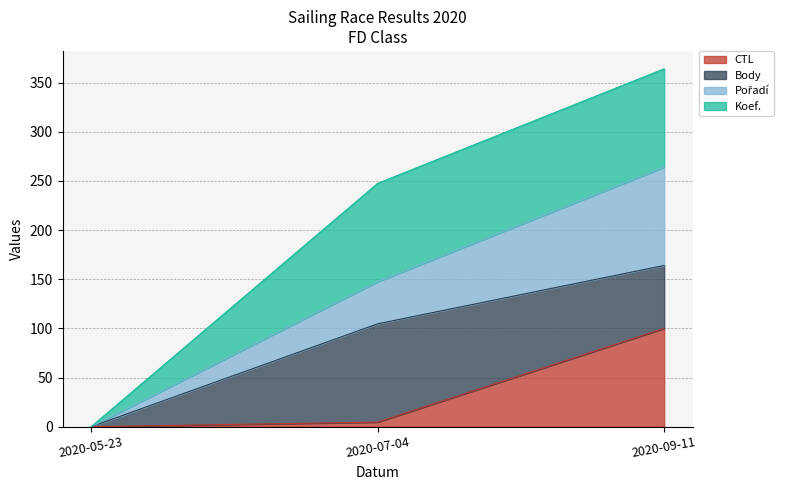

The CTL series shows 100.0 at 2020-09-11. True or false?

True